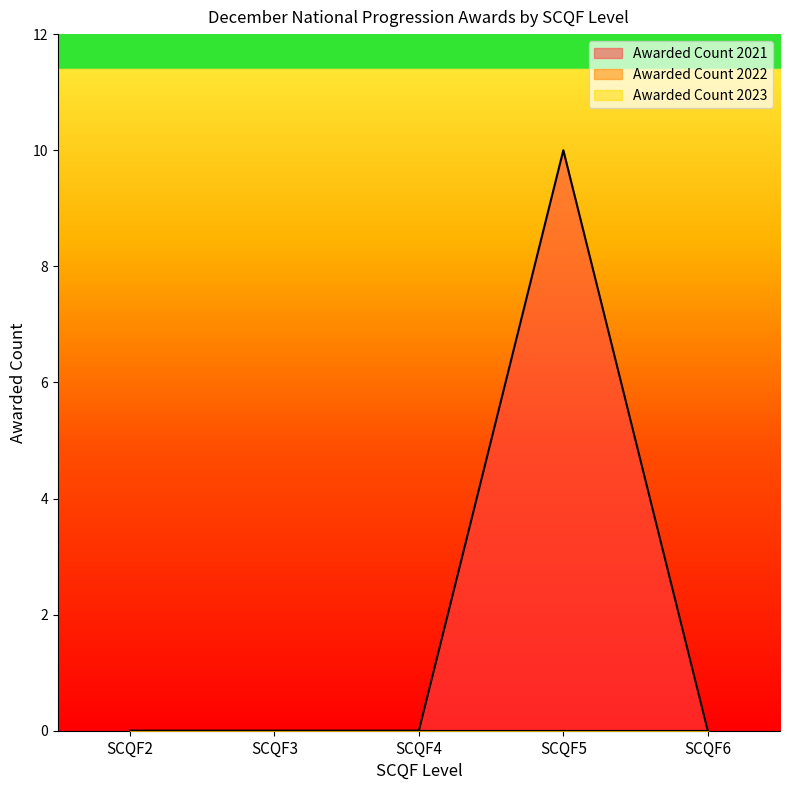

How many data points in Awarded Count 2021 are above 0?

1